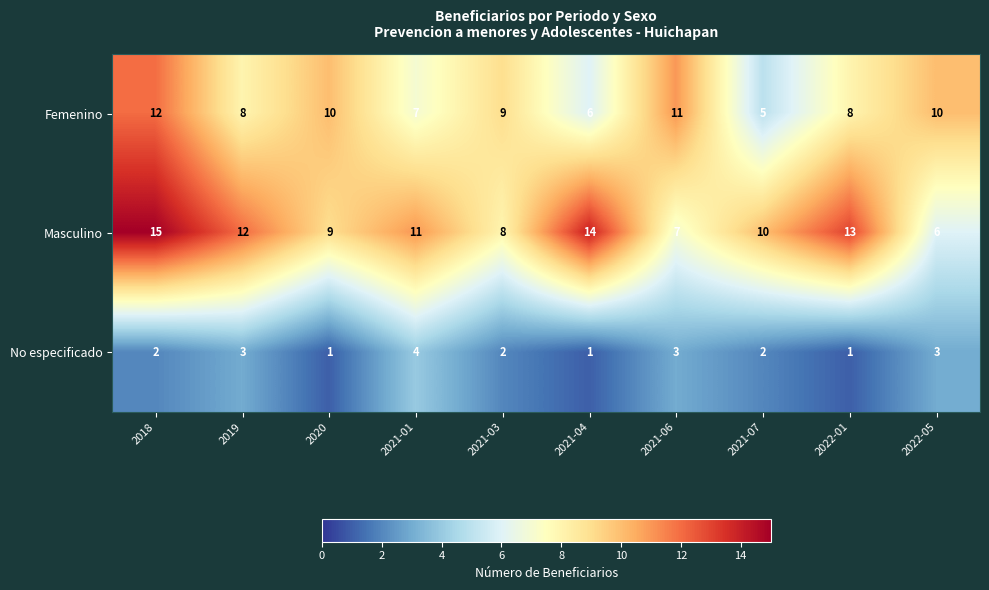

Reading left to right, what are all the values shown in this chart?

Femenino: 2018=12	2019=8	2020=10	2021-01=7	2021-03=9	2021-04=6	2021-06=11	2021-07=5	2022-01=8	2022-05=10
Masculino: 2018=15	2019=12	2020=9	2021-01=11	2021-03=8	2021-04=14	2021-06=7	2021-07=10	2022-01=13	2022-05=6
No especificado: 2018=2	2019=3	2020=1	2021-01=4	2021-03=2	2021-04=1	2021-06=3	2021-07=2	2022-01=1	2022-05=3